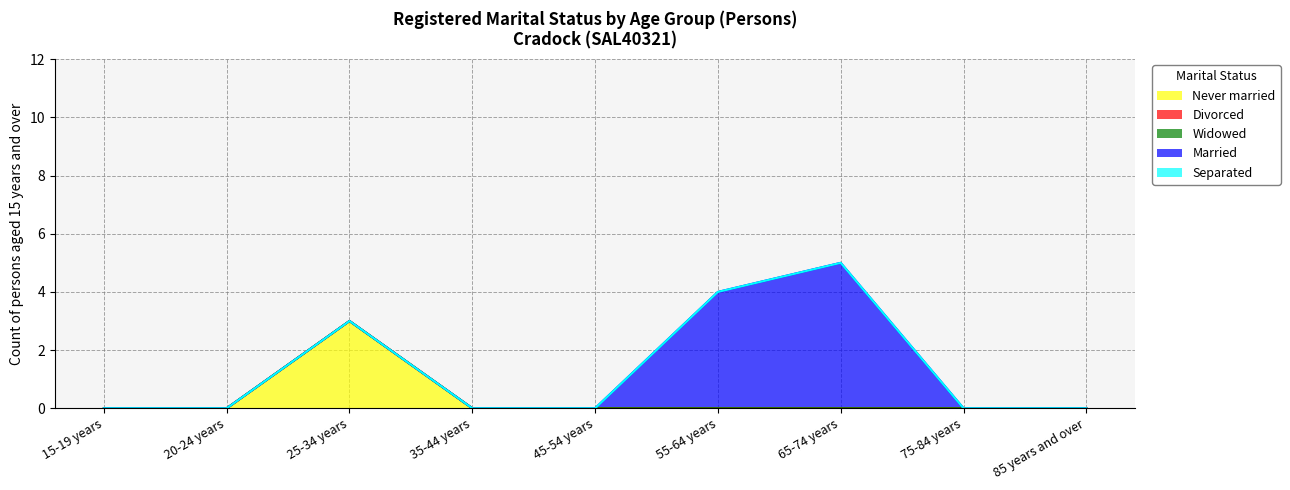

Between 35-44 years and 55-64 years, which series saw the biggest shift?

Married